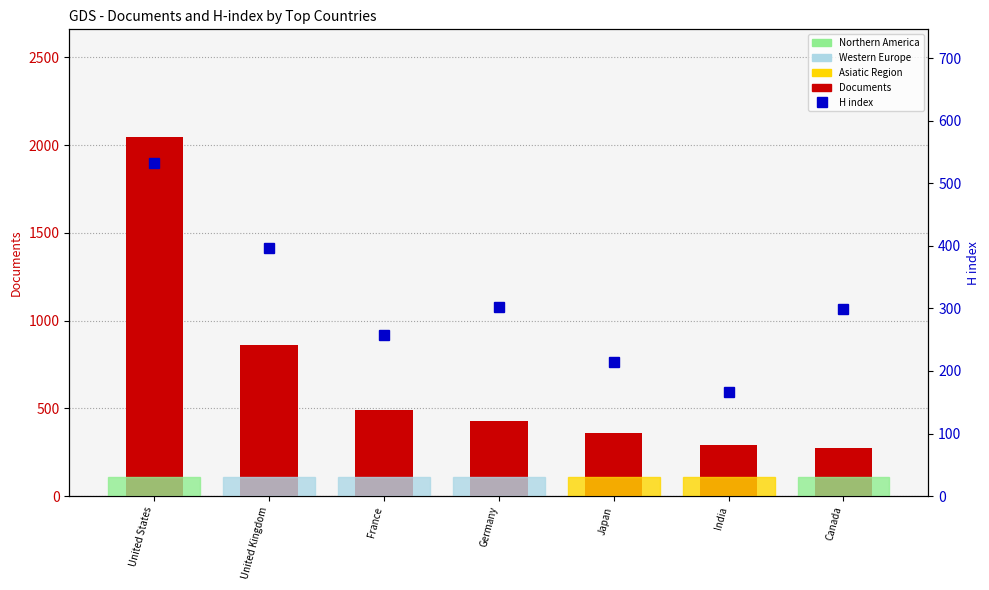

Reading right to left, what are all the values shown in this chart?

Documents: Canada=275	India=290	Japan=358	Germany=428	France=492	United Kingdom=863	United States=2046
H index: Canada=299	India=167	Japan=215	Germany=303	France=257	United Kingdom=397	United States=533